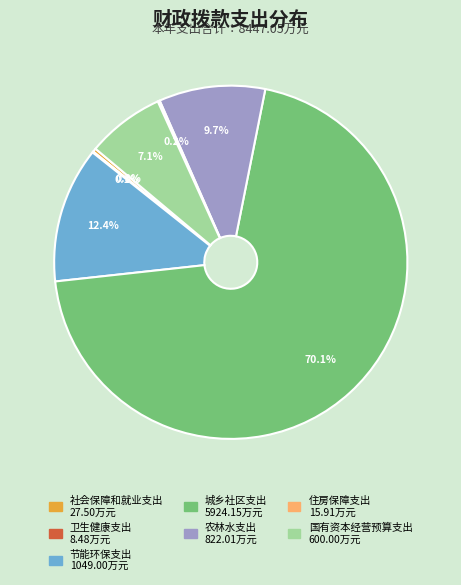

What is the majority slice?

城乡社区支出